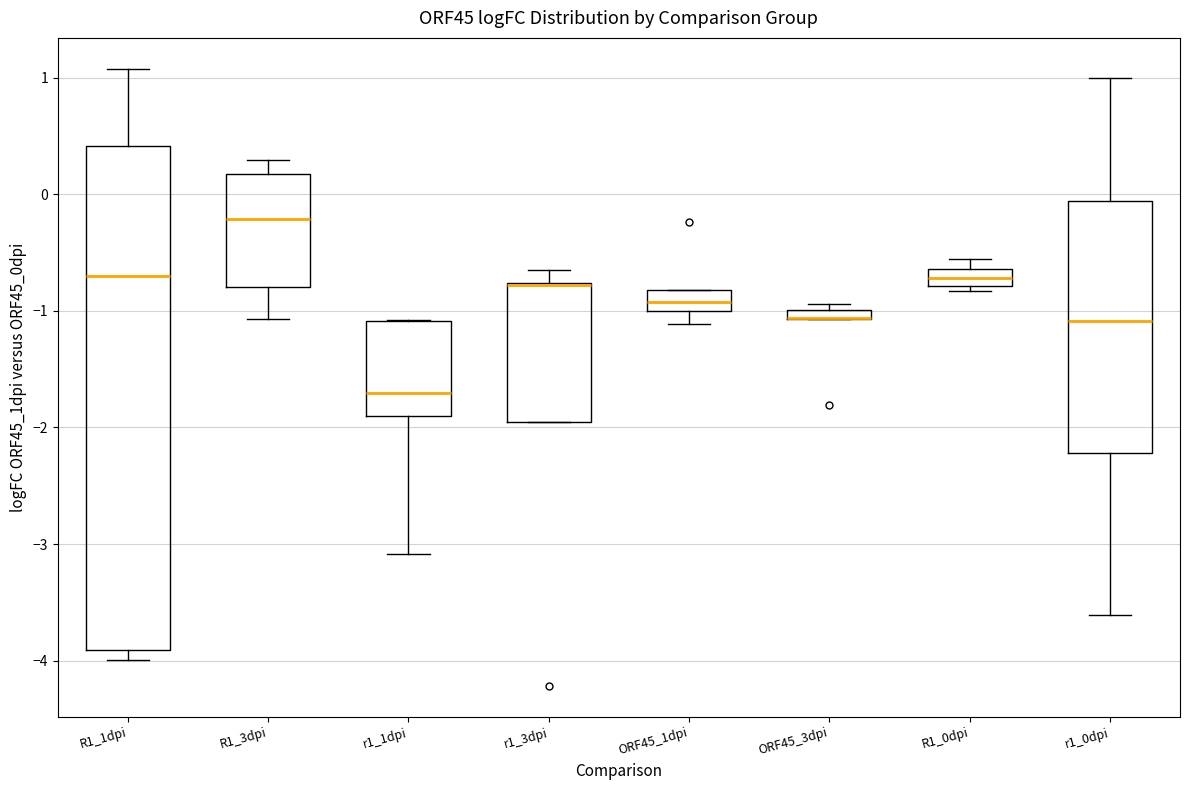

Where is the upper edge of the box for r1_1dpi on the y-axis? The values are not printed on the chart, so give them approximately, as read against the axis.

-1.1